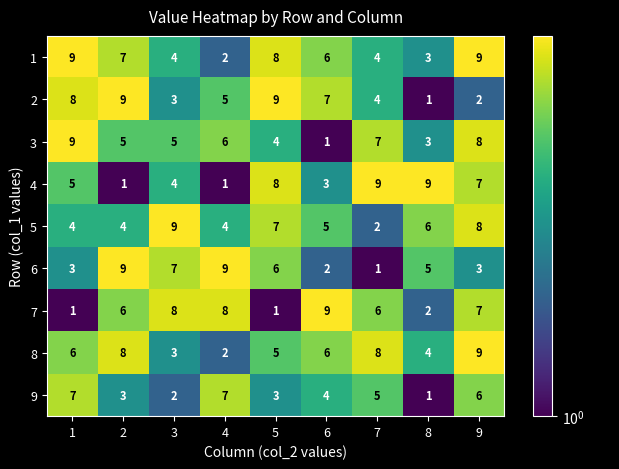

Between 2 and 6, which series saw the biggest shift?

6